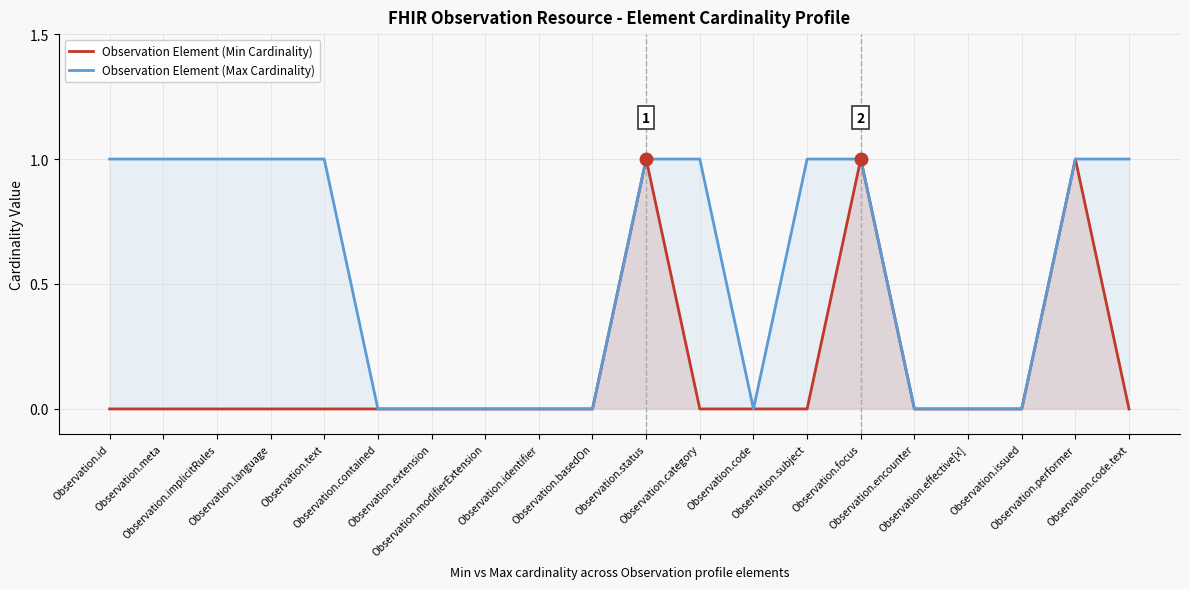

How many interior local valleys does the Observation Element (Max Cardinality) series have?

1